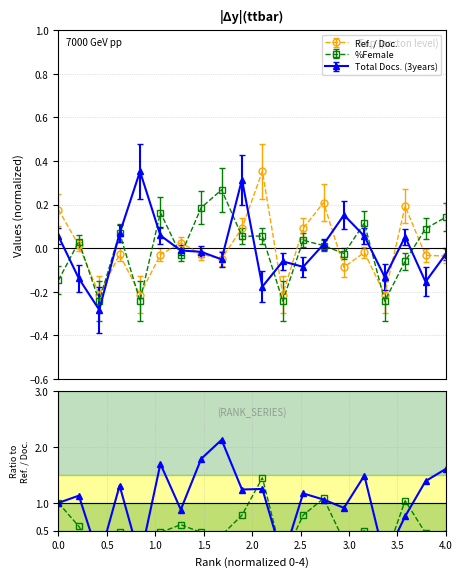

True or false: %Female has more than 2 points higher than both neighbors.

True